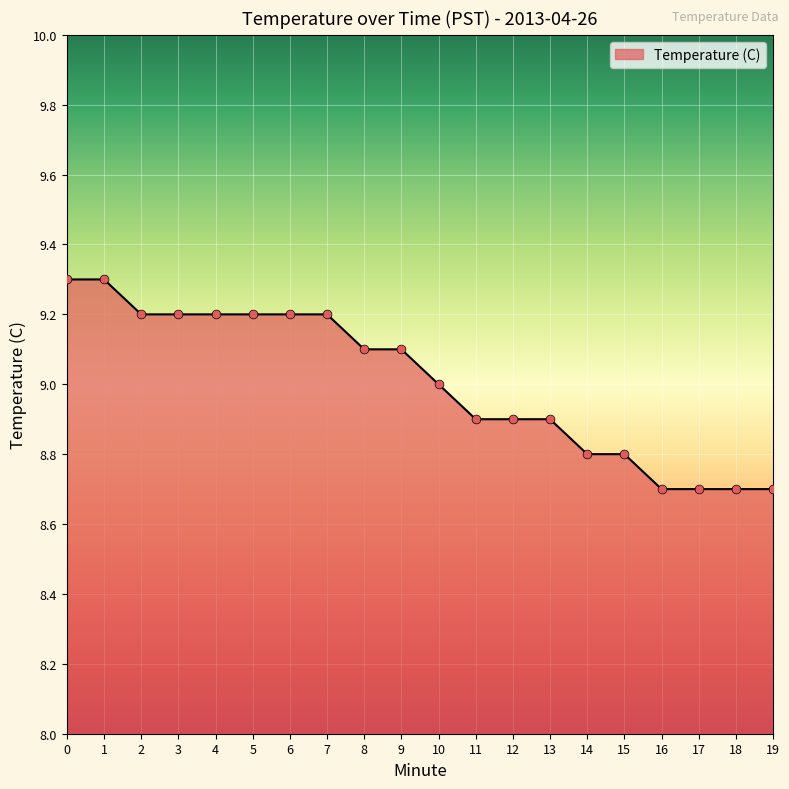

What is the ratio of the value at 5 to the value at 13?

1.0